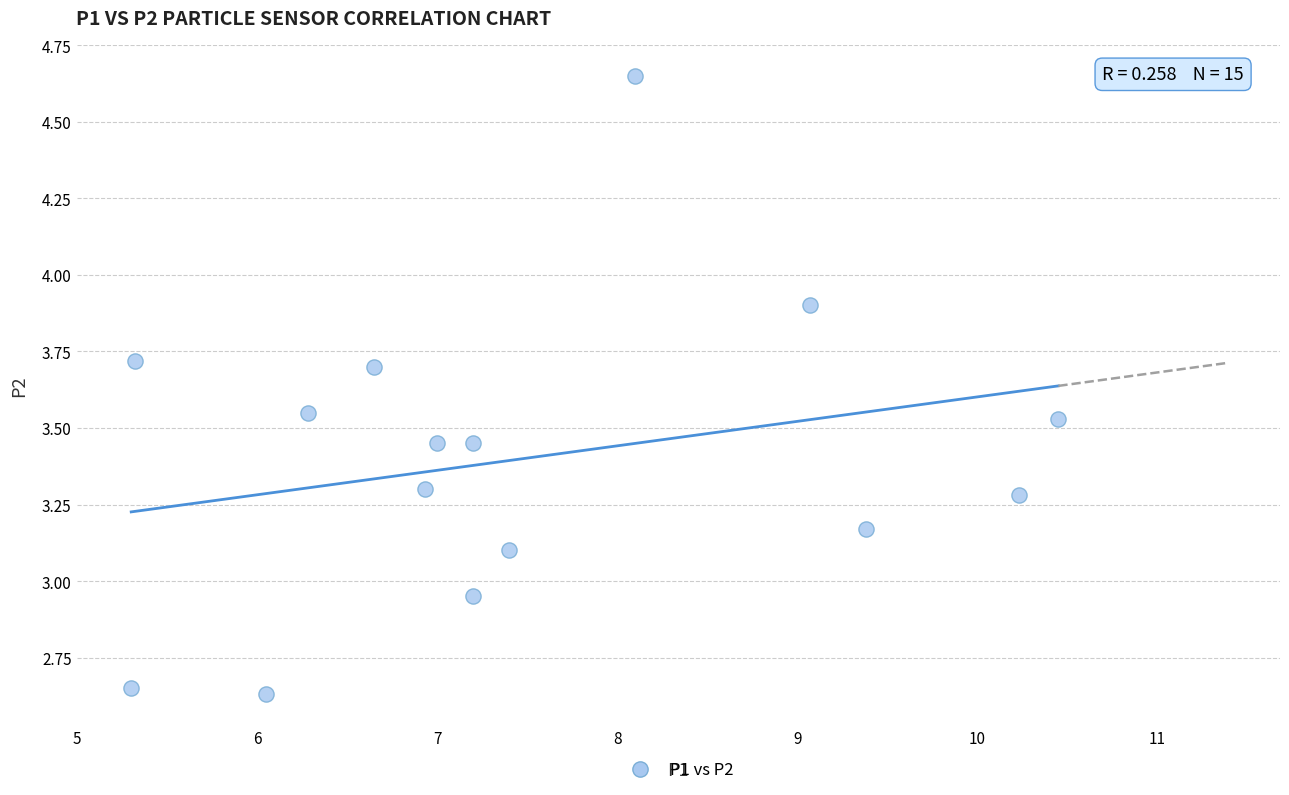

What is the range of Y values (max minus min)?

2.0